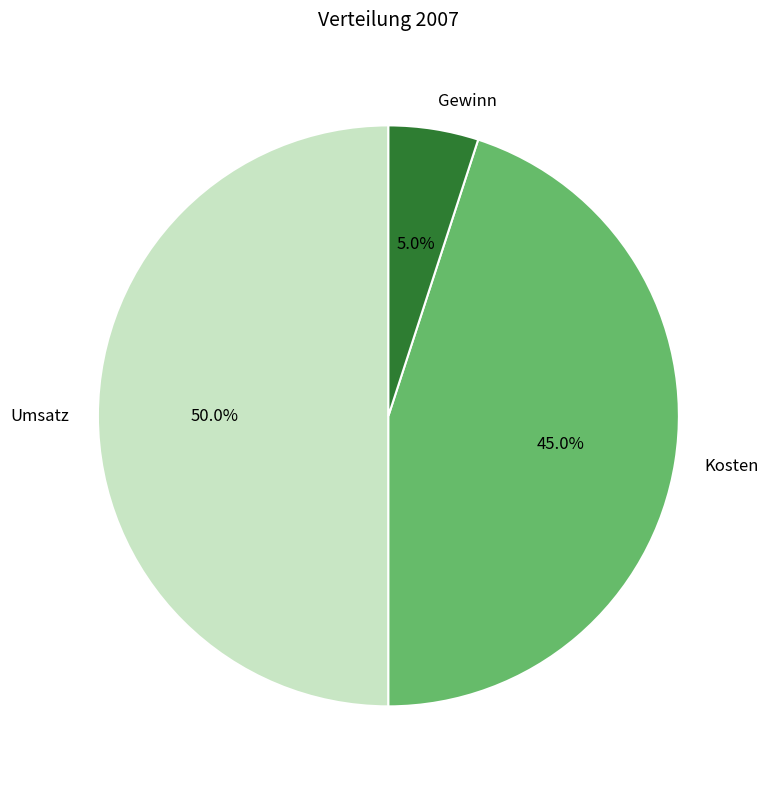

To the nearest percent, what portion does Kosten represent?

45%